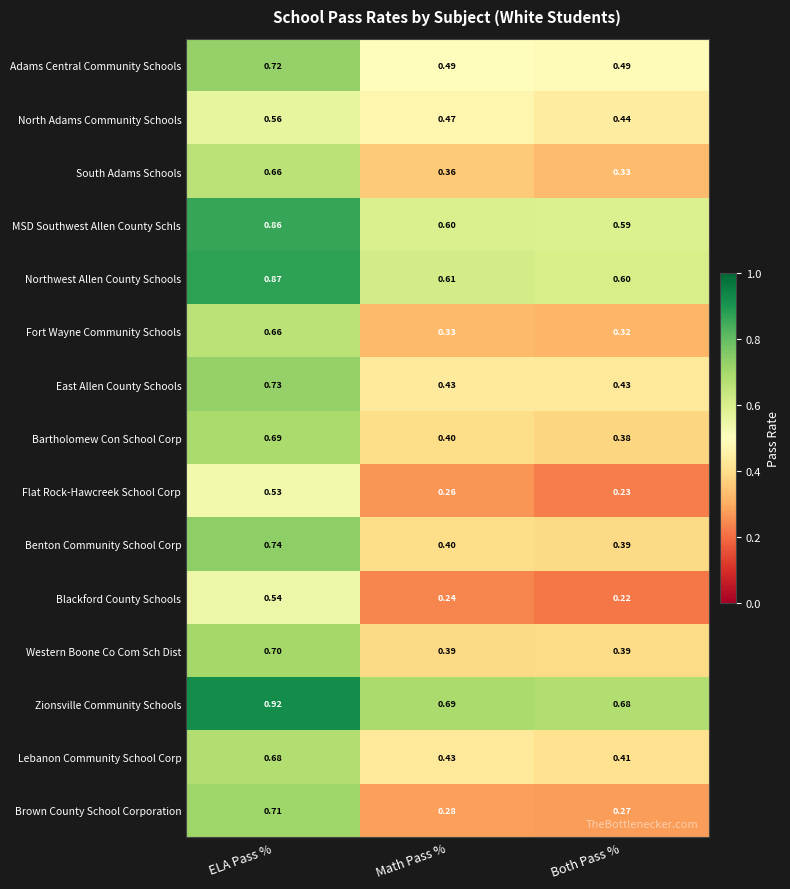

Where is Northwest Allen County Schools nearest to the value 0?

Both Pass %